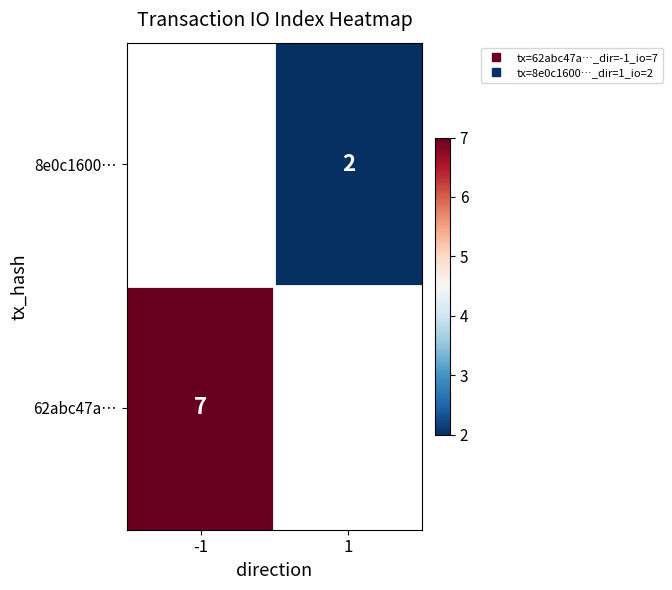

Read the 62abc47a… value at -1.

7.0